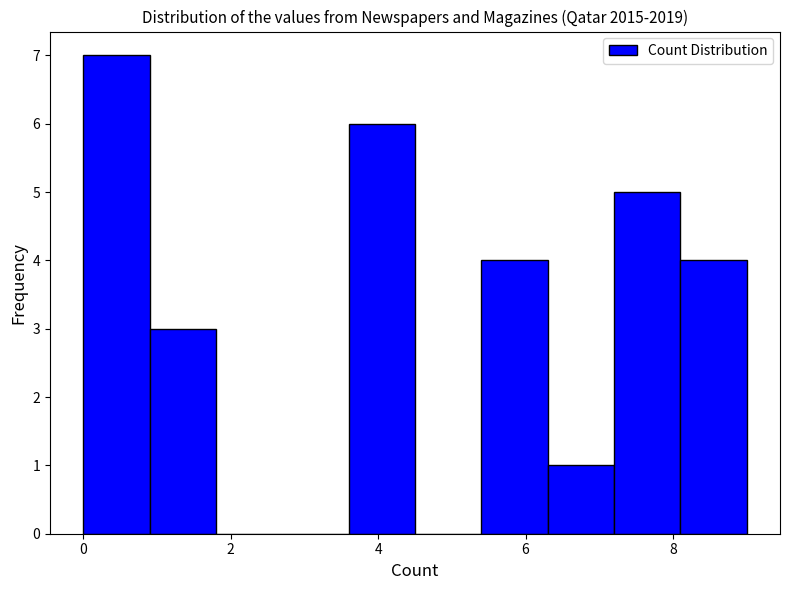

How tall is the bar that spans 6.3 to 7.2 on the x-axis? Neither the bar edges nor the heights are printed on the chart, so give them approximately, as read against the axes.

1